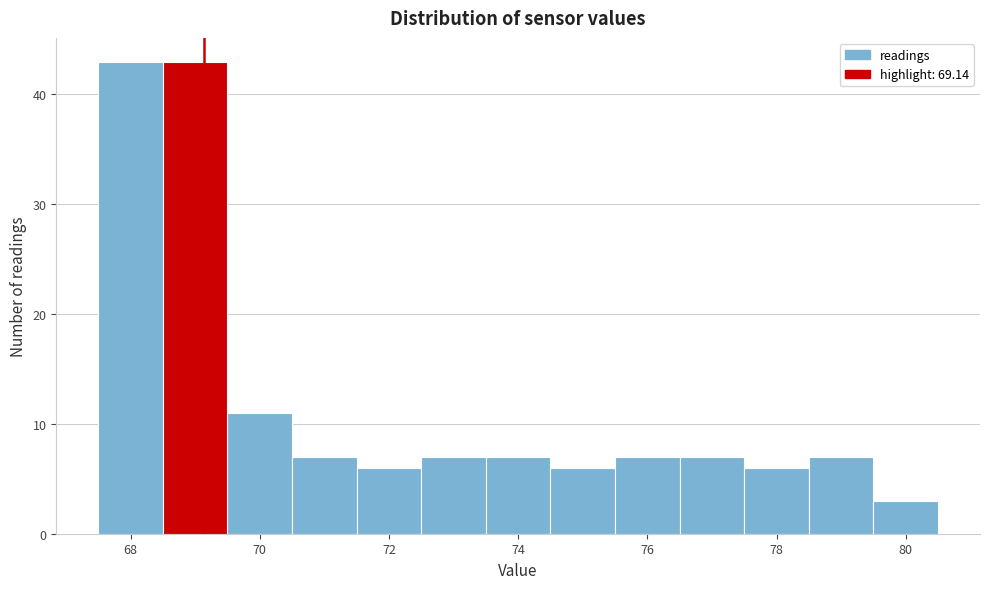

Reading left to right, transcribe this chart: for each bar, give the range it covers on the x-axis and its height. Neither the bar edges nor the heights are printed on the chart, so give them approximately, as read against the axes.

67.5 to 68.5: 43
68.5 to 69.5: 43
69.5 to 70.5: 11
70.5 to 71.5: 7
71.5 to 72.5: 6
72.5 to 73.5: 7
73.5 to 74.5: 7
74.5 to 75.5: 6
75.5 to 76.5: 7
76.5 to 77.5: 7
77.5 to 78.5: 6
78.5 to 79.5: 7
79.5 to 80.5: 3